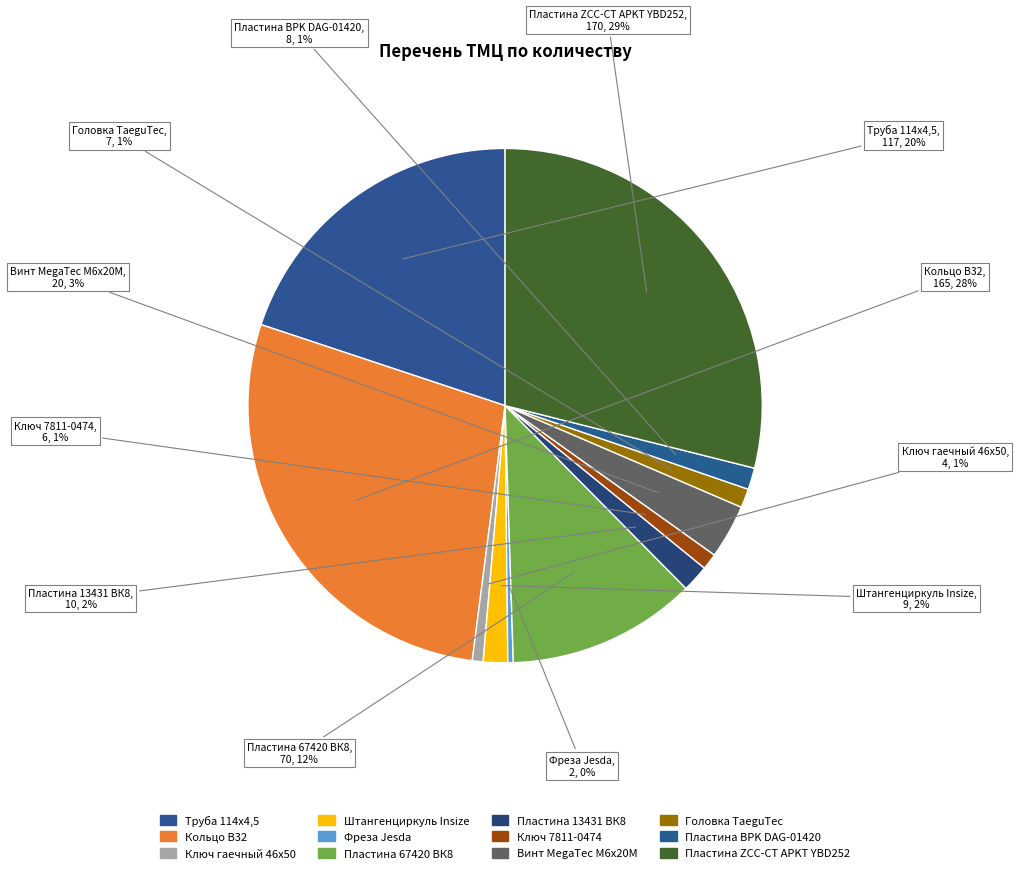

How many segments does this pie chart have?

12